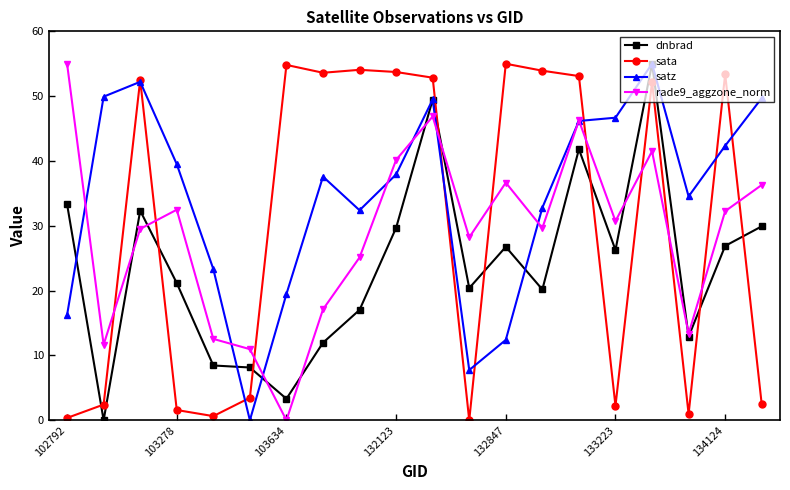

What is the maximum value shown in the chart?

55.0